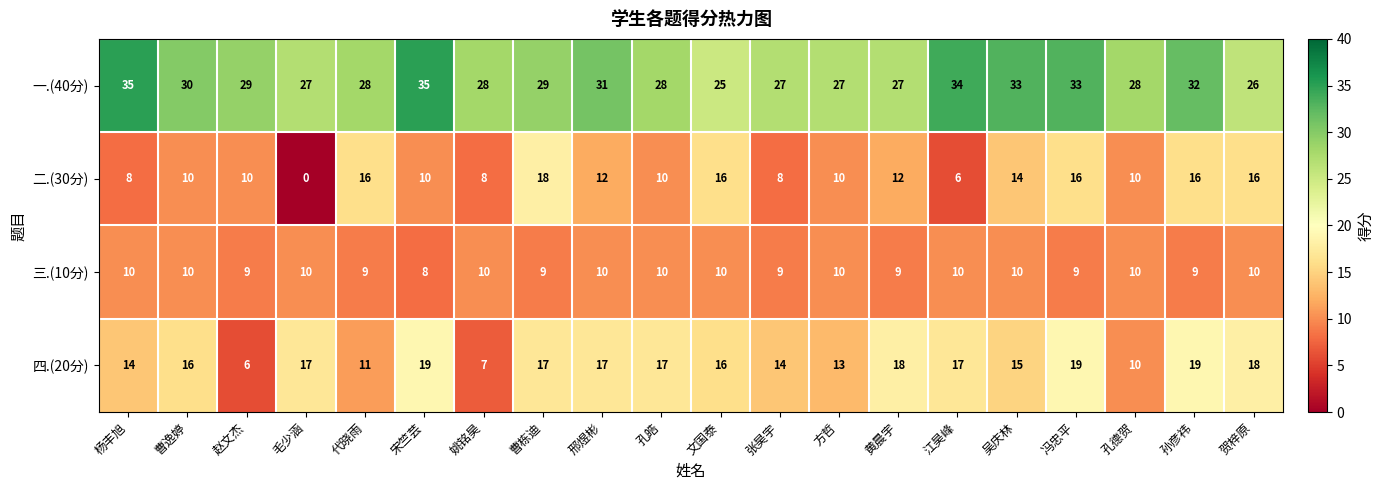

True or false: 三.(10分) has a value of 16 at 姚铭昊.

False